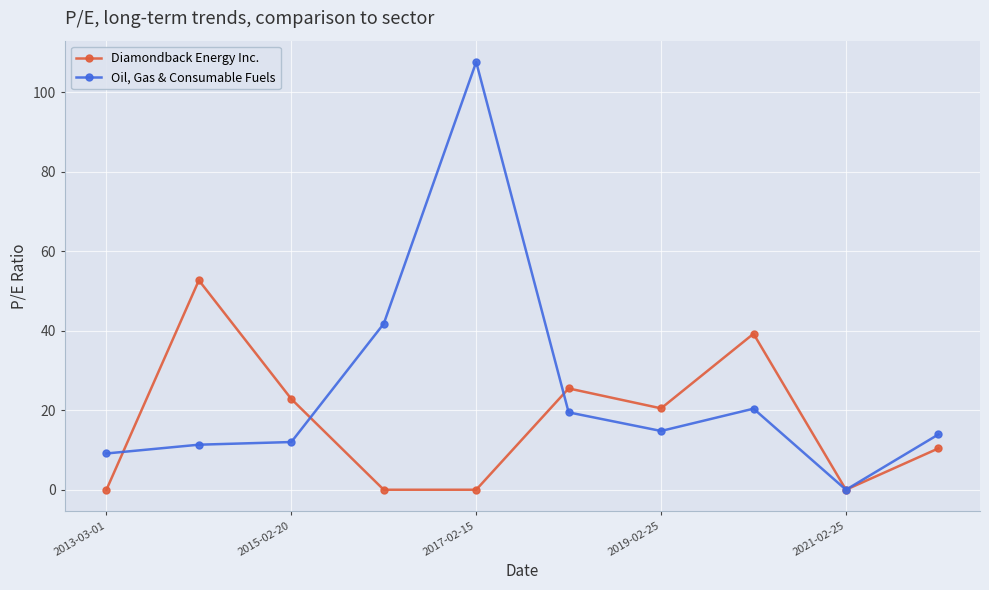

Reading left to right, transcribe all the data shown in this chart.

Diamondback Energy Inc.: 0.0	52.7	22.8	0.0	0.0	25.5	20.5	39.2	0.0	10.4
Oil, Gas & Consumable Fuels: 9.1	11.3	12.0	41.8	107.6	19.5	14.8	20.4	0.0	13.9